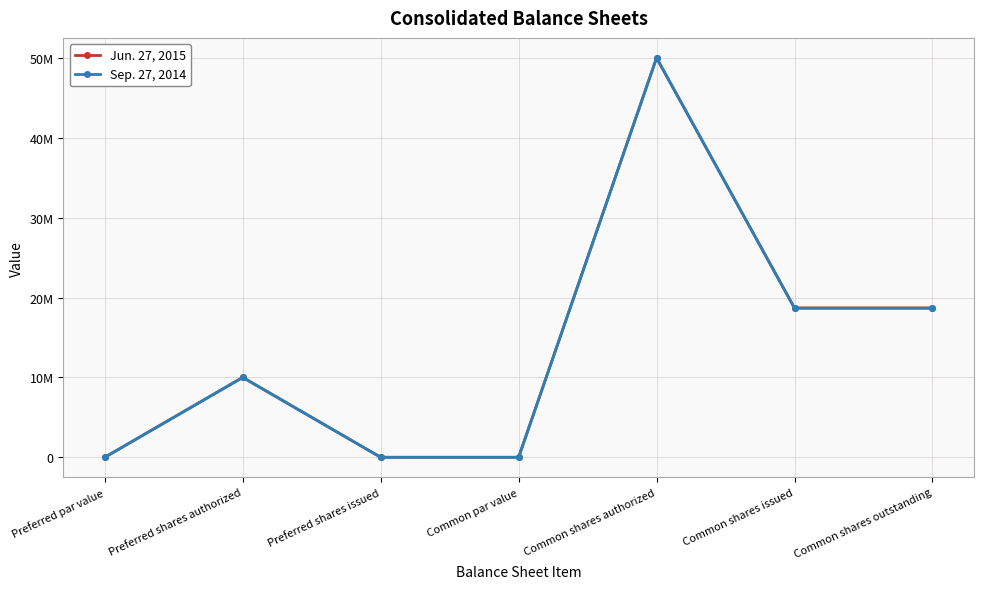

What are all the series names shown in the legend?

Jun. 27, 2015, Sep. 27, 2014